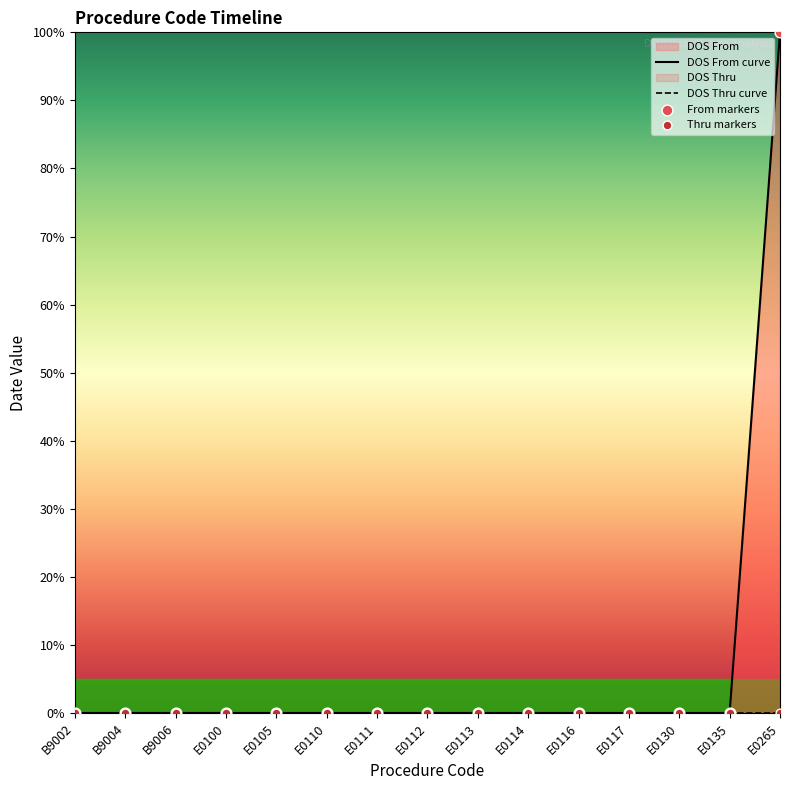

Which series reaches the minimum Y coordinate?

DOS From curve